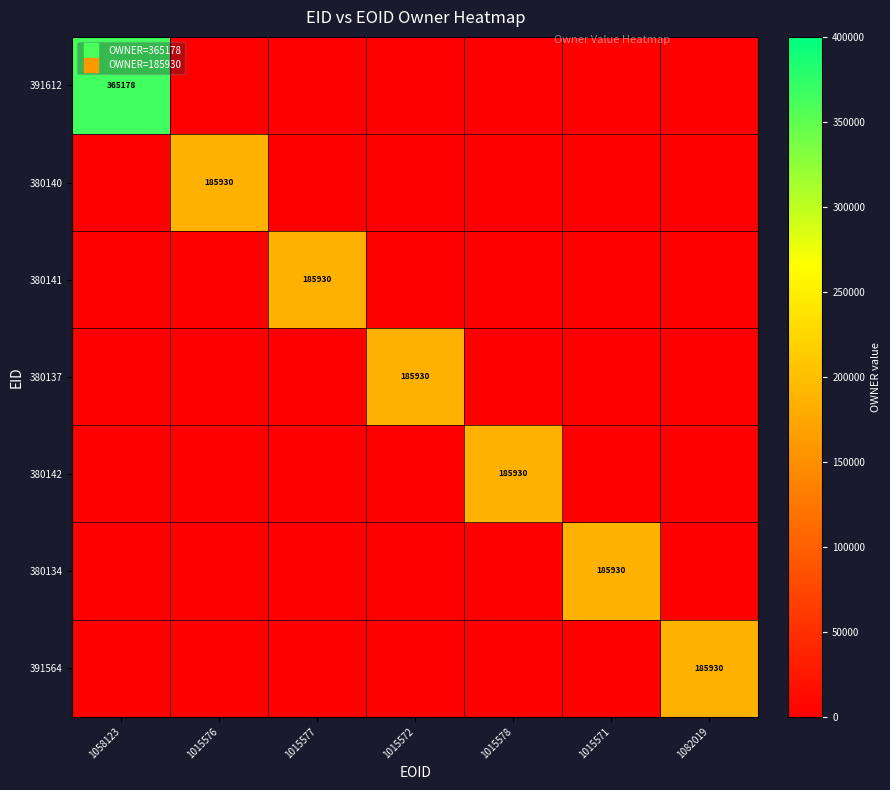

How many data points in 380140 are above 0?

1